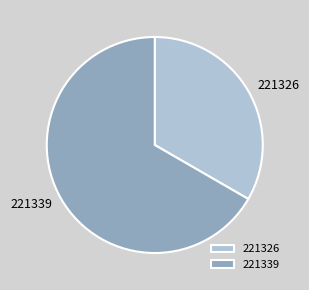

Does any single category account for the majority?

Yes